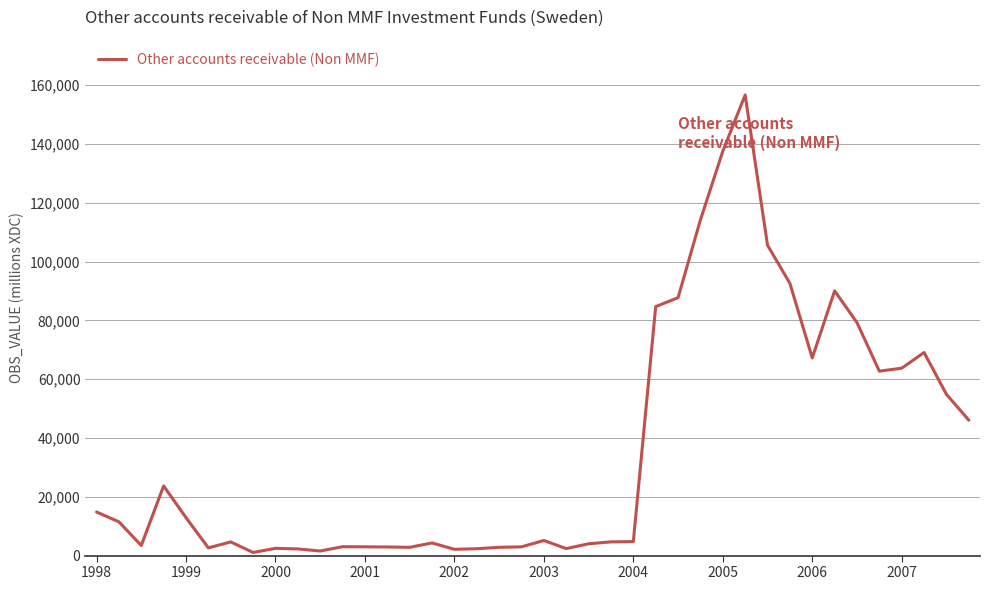

What is the difference between the maximum and minimum values?

155619